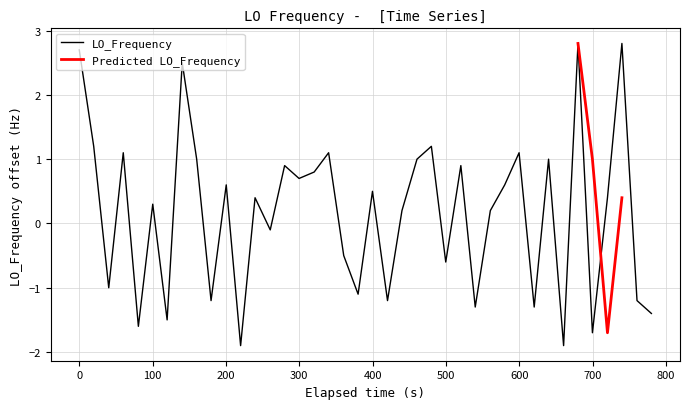

What is the minimum value for LO_Frequency?

-1.9